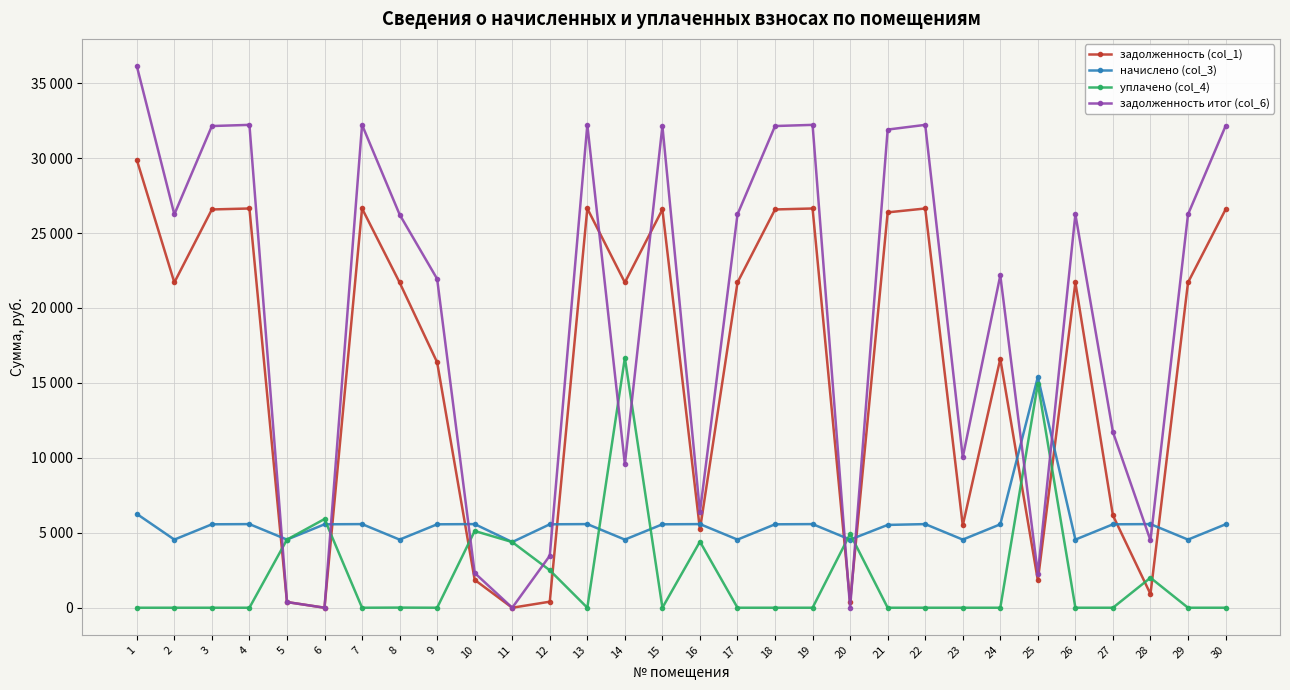

What is the difference between the начислено (col_3) values at 10 and 25?

9814.8